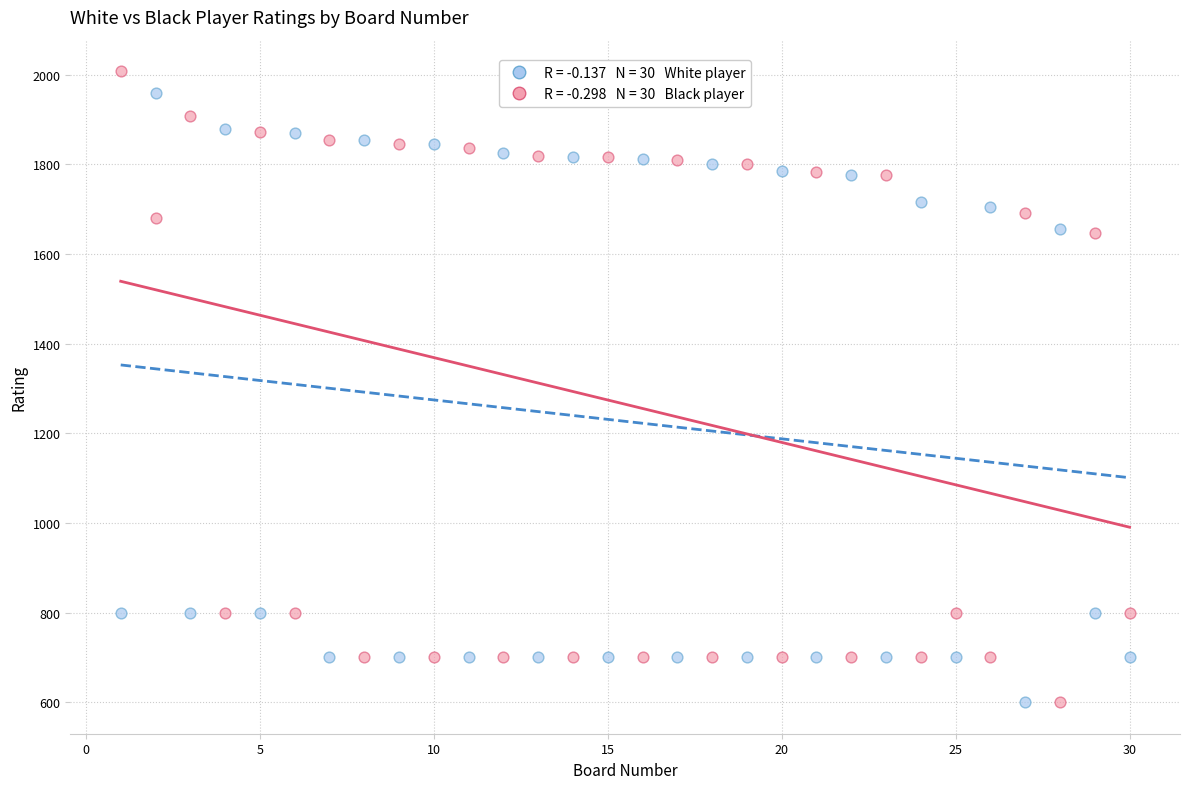

Across all data points, what is the range of X values (max minus min)?

29